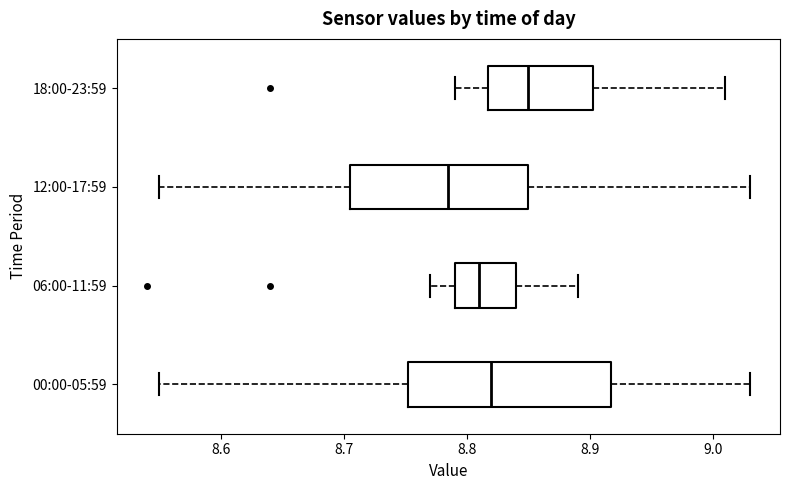

Reading bottom to top, transcribe this box plot: for each box, give where its median line is, the range the box spans, and where its two whiskers end, as read against the x-axis. The values are not printed on the chart, so give them approximately, as read against the axis.

00:00-05:59: median 8.82, box 8.75 to 8.92, whiskers 8.55 to 9.03
06:00-11:59: median 8.81, box 8.79 to 8.84, whiskers 8.77 to 8.89
12:00-17:59: median 8.79, box 8.71 to 8.85, whiskers 8.55 to 9.03
18:00-23:59: median 8.85, box 8.82 to 8.90, whiskers 8.79 to 9.01